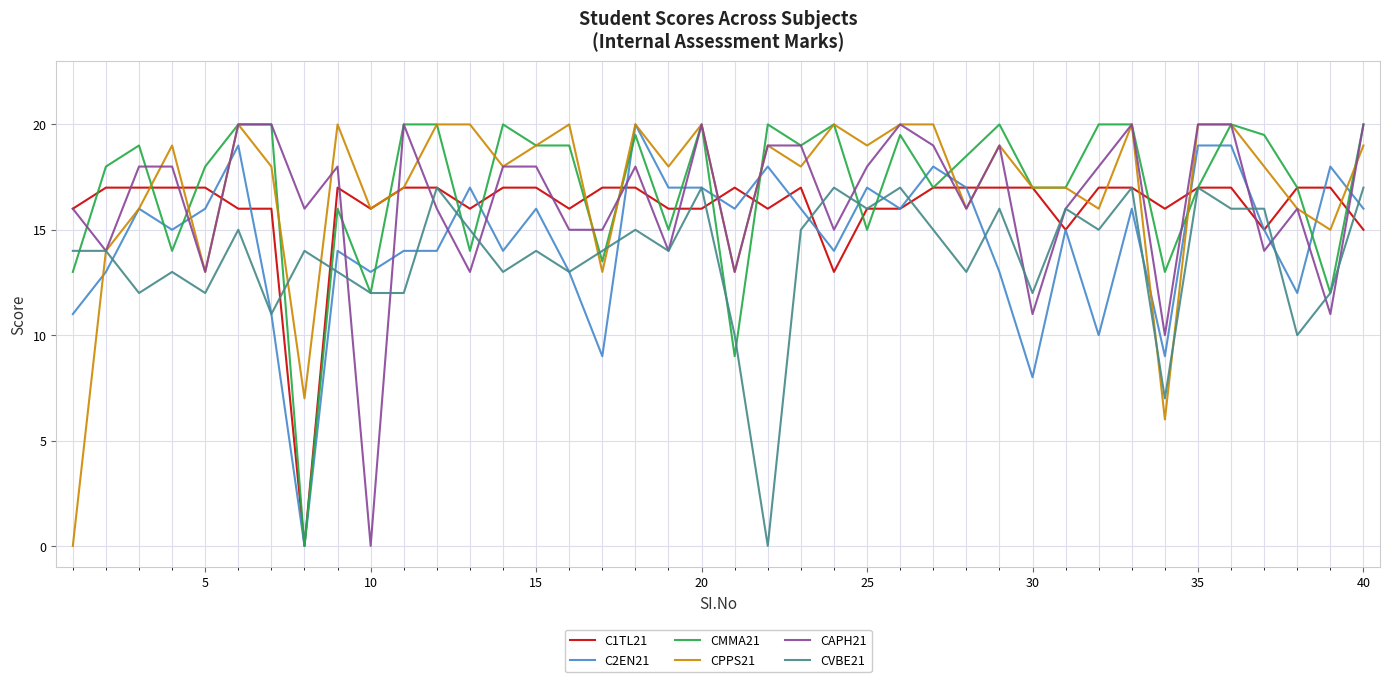

What is the maximum value shown in the chart?

20.0